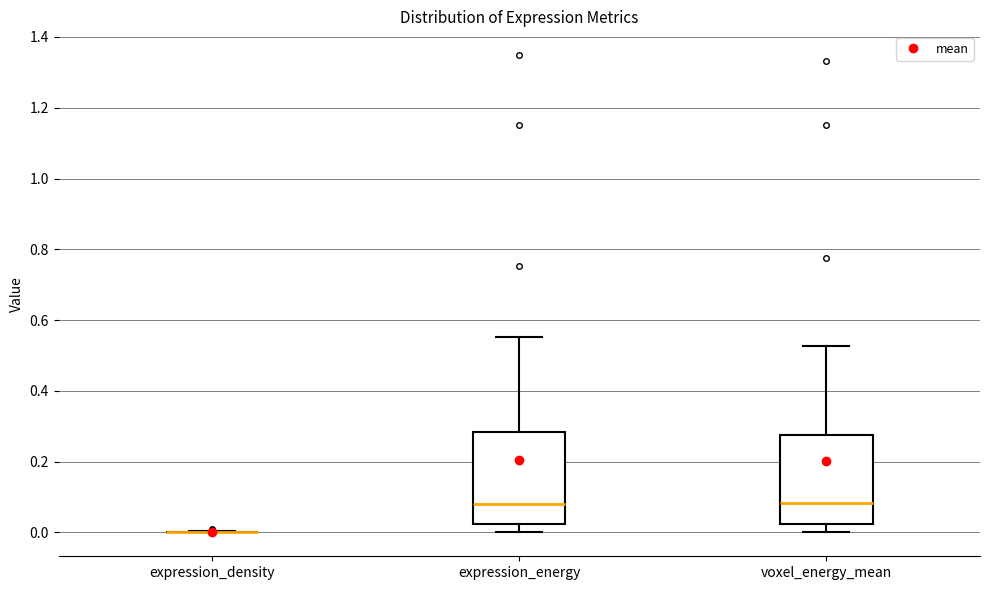

Reading left to right, transcribe this box plot: for each box, give where its median line is, the range the box spans, and where its two whiskers end, as read against the y-axis. The values are not printed on the chart, so give them approximately, as read against the axis.

expression_density: box collapsed to a line at 0.00, whiskers 0.00 to 0.00
expression_energy: median 0.08, box 0.02 to 0.28, whiskers 0.00 to 0.56
voxel_energy_mean: median 0.08, box 0.02 to 0.28, whiskers 0.00 to 0.52